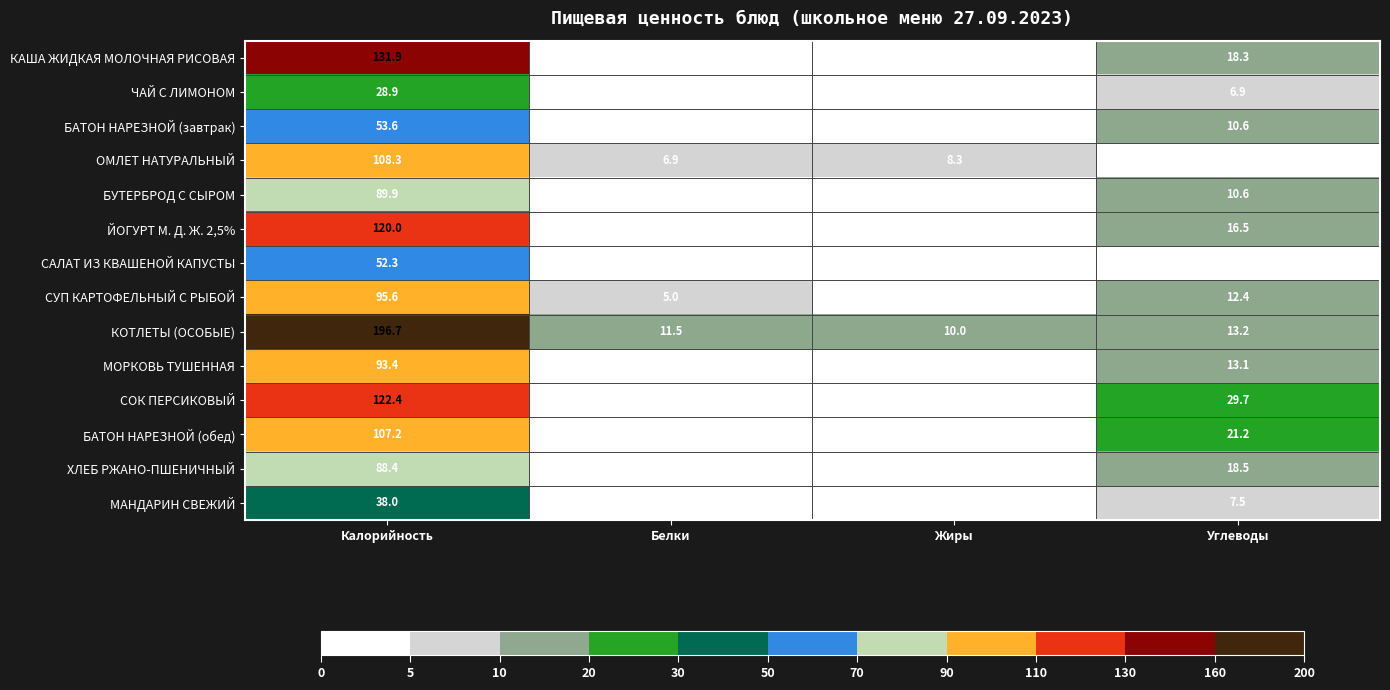

Which series changed the most between Калорийность and Углеводы?

КОТЛЕТЫ (ОСОБЫЕ)